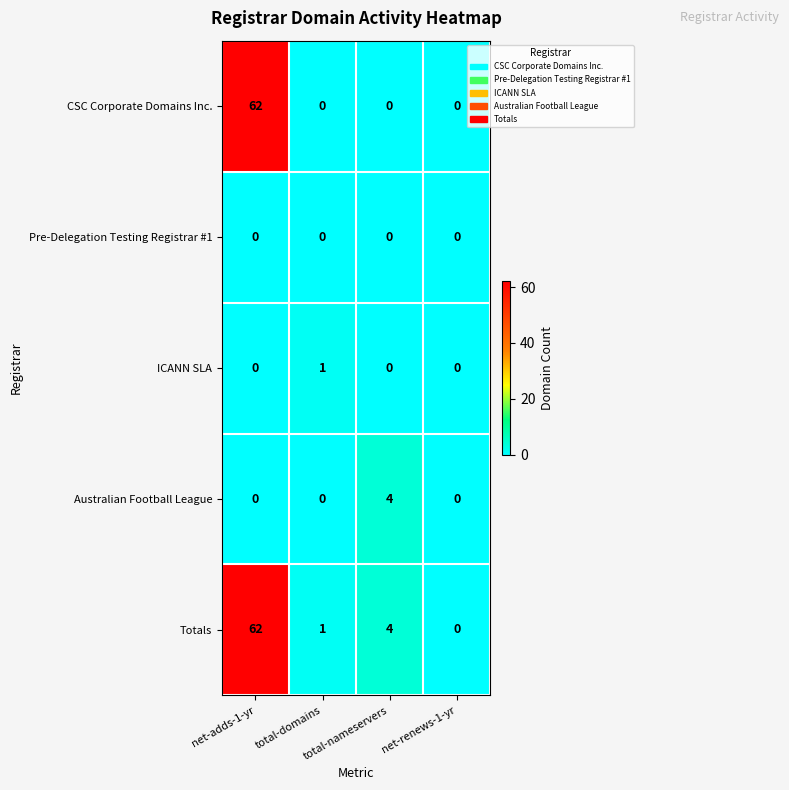

Count the number of categories in the chart.

4